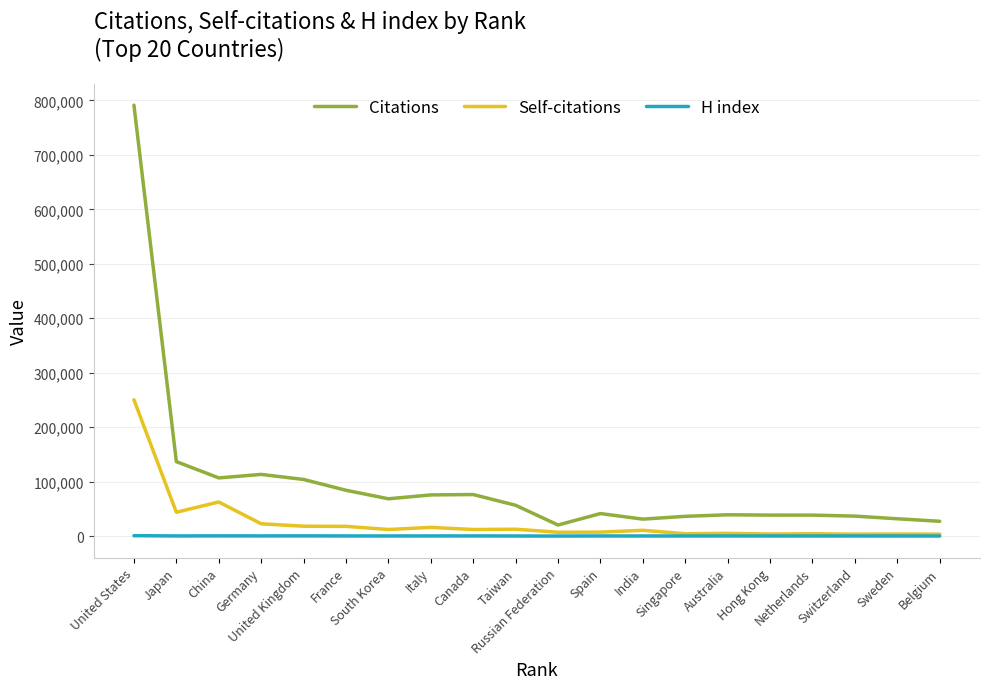

How many distinct data groups are displayed?

3